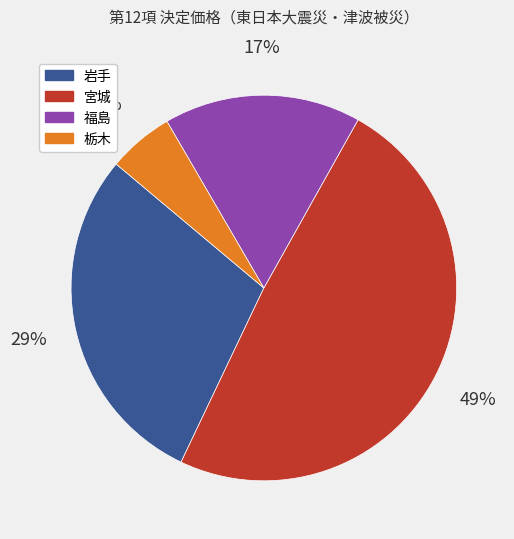

Rank the categories by value from highest to lowest.

宮城, 岩手, 福島, 栃木